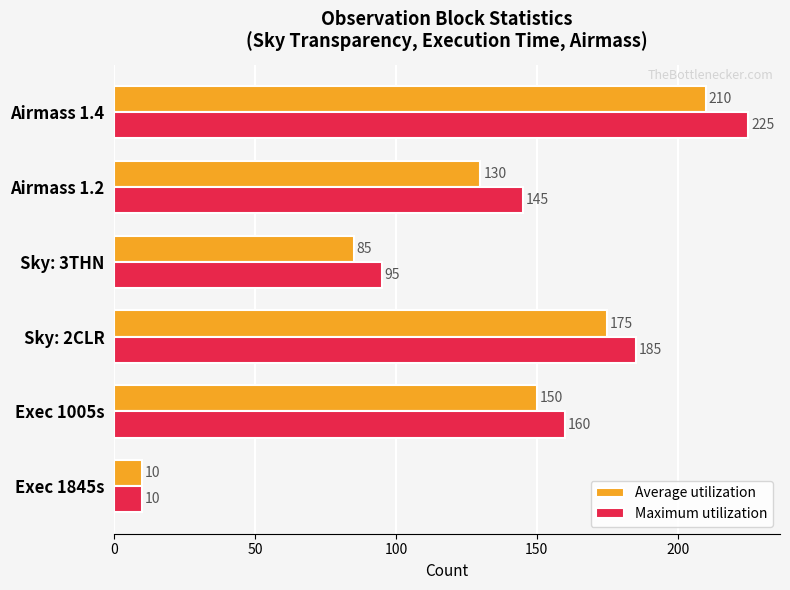

What is the difference between the maximum and minimum values in the Average utilization series?

200